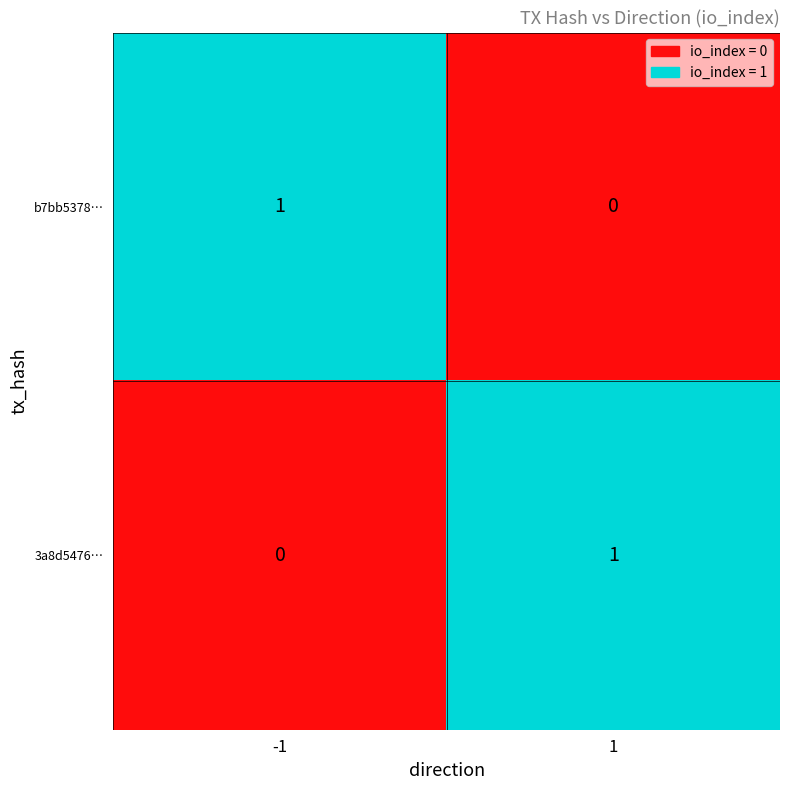

At how many categories does at least one series exceed 0?

2